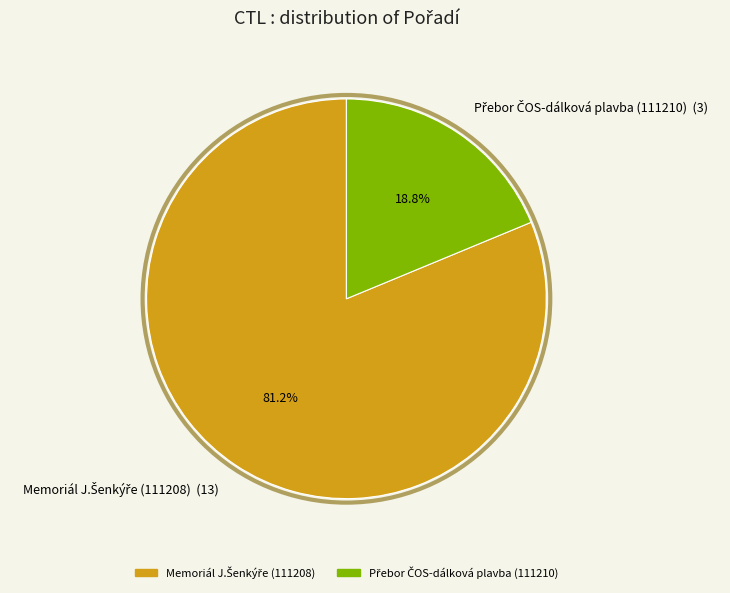

Does any single category account for the majority?

Yes